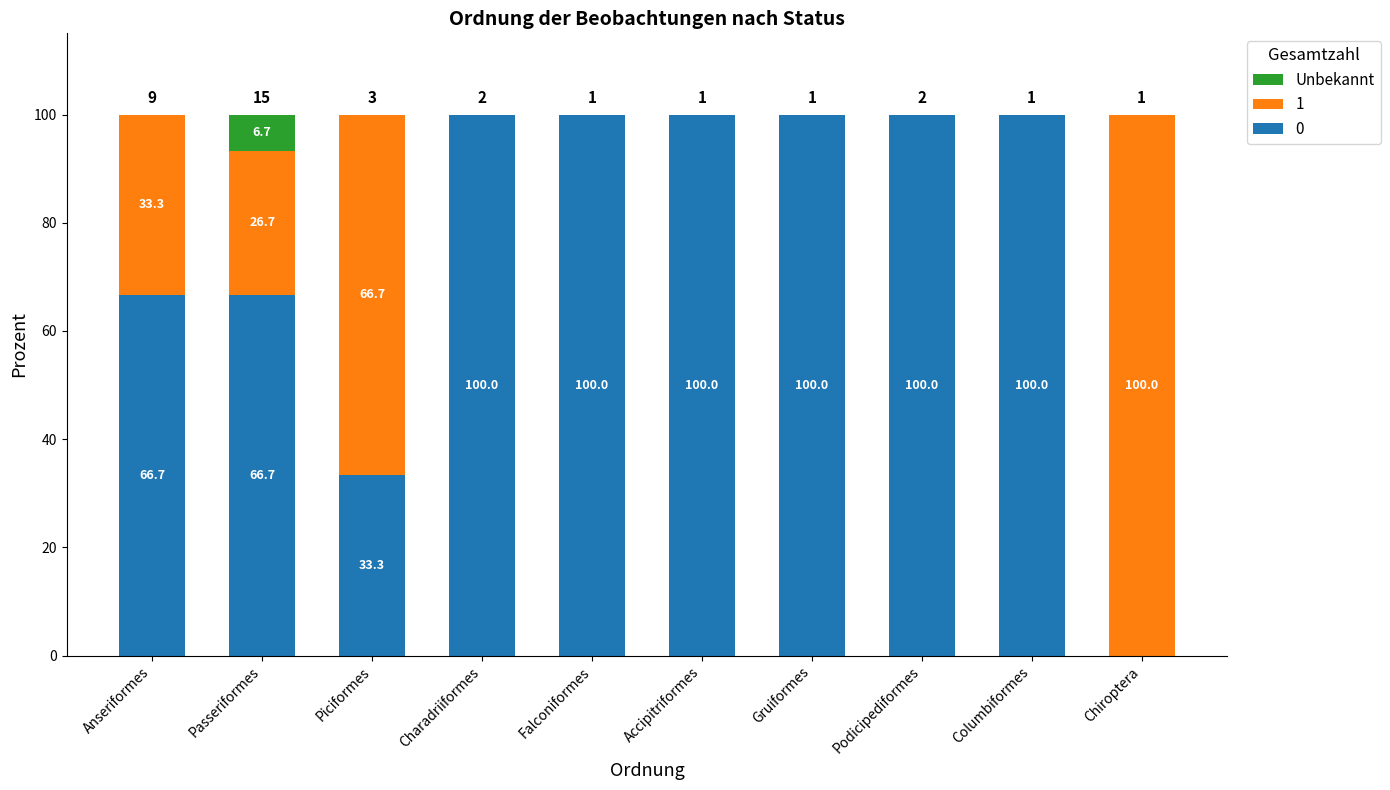

Read the 0 value at Columbiformes.

100.0